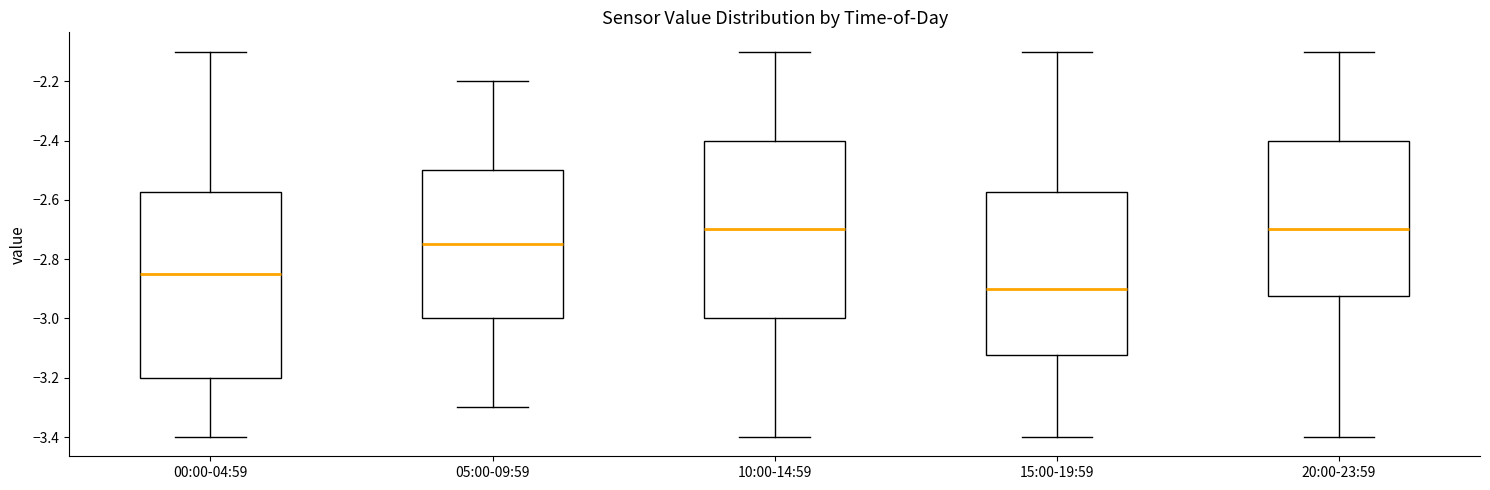

Reading left to right, transcribe this box plot: for each box, give where its median line is, the range the box spans, and where its two whiskers end, as read against the y-axis. The values are not printed on the chart, so give them approximately, as read against the axis.

00:00-04:59: median -2.84, box -3.20 to -2.58, whiskers -3.40 to -2.10
05:00-09:59: median -2.74, box -3.00 to -2.50, whiskers -3.30 to -2.20
10:00-14:59: median -2.70, box -3.00 to -2.40, whiskers -3.40 to -2.10
15:00-19:59: median -2.90, box -3.12 to -2.58, whiskers -3.40 to -2.10
20:00-23:59: median -2.70, box -2.92 to -2.40, whiskers -3.40 to -2.10